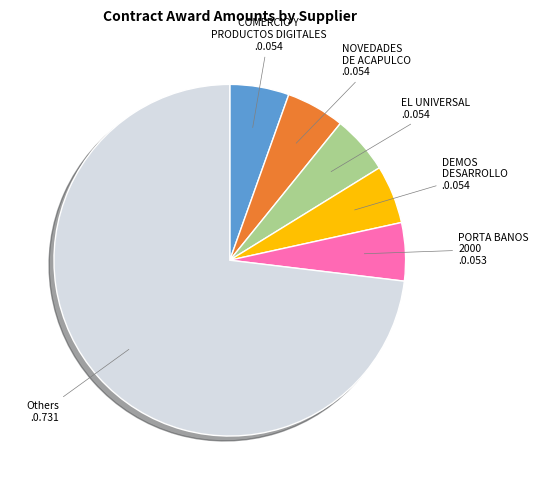

Which slice is the largest?

Others